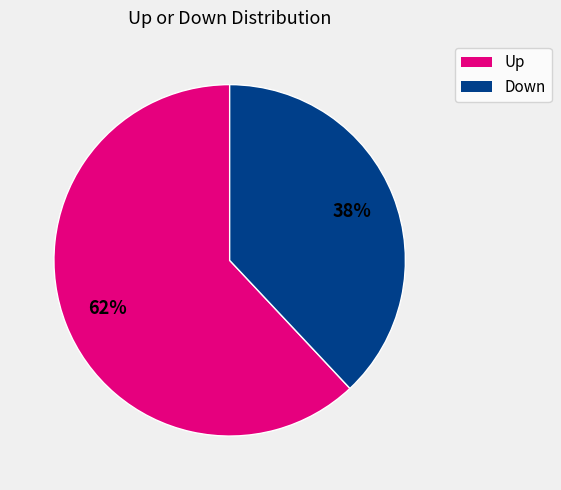

Is there a majority slice in this chart?

Yes